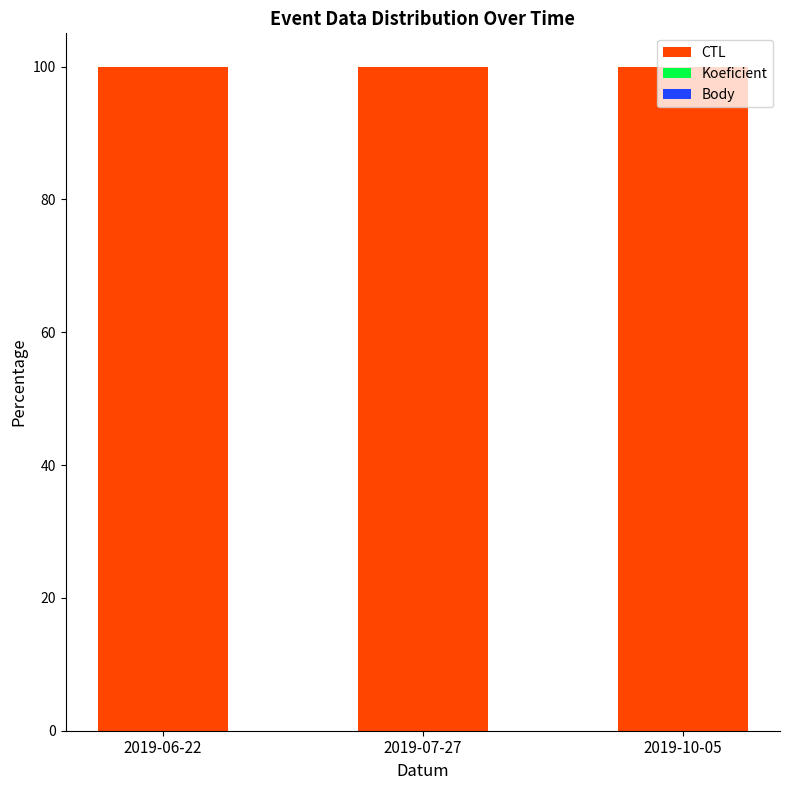

How many data points does each series have?

3